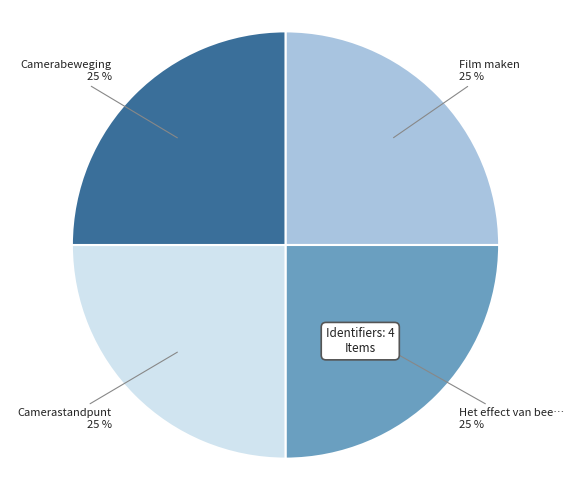

Does any single category account for the majority?

No